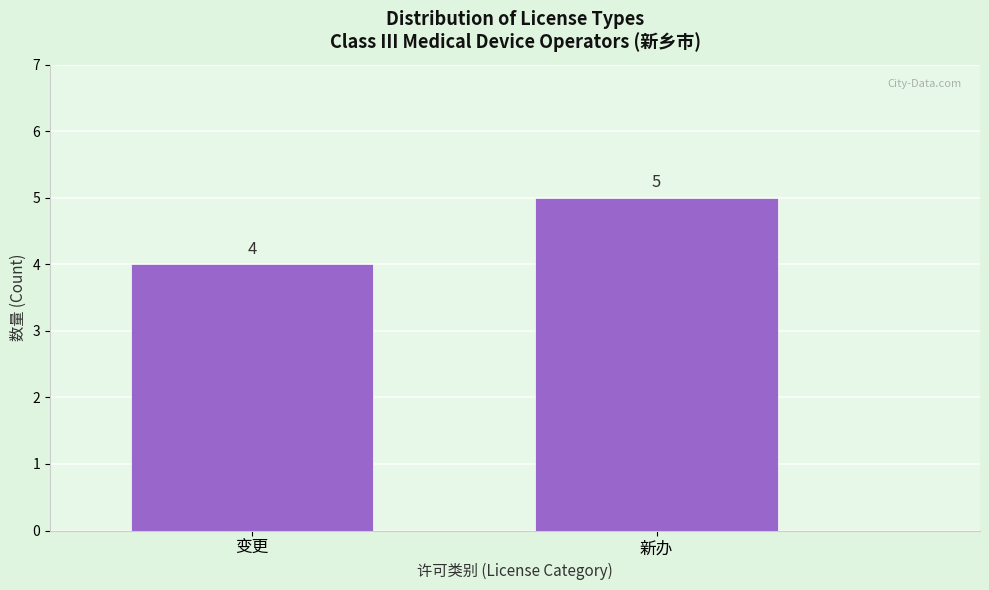

Reading left to right, extract all data points from this chart.

变更=4	新办=5